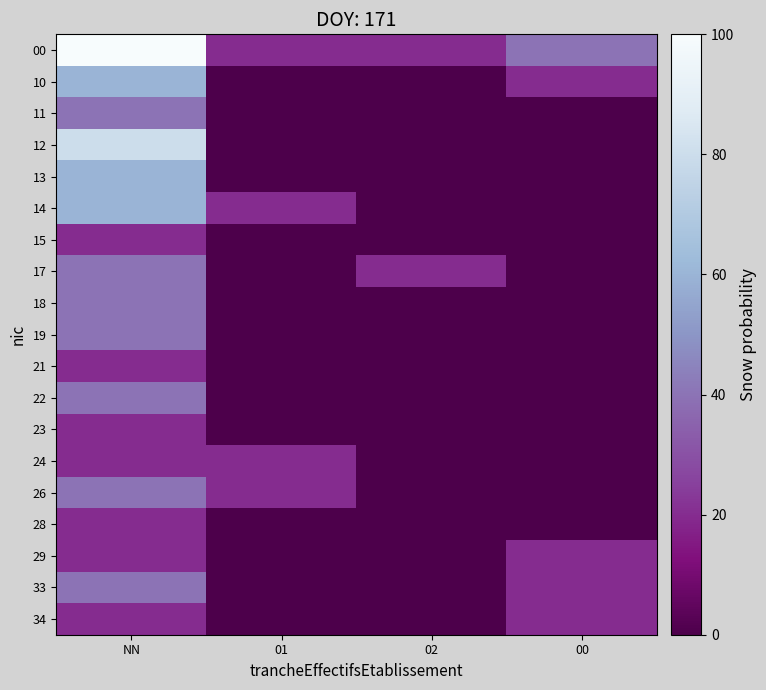

At which category is the sum across all series the highest?

NN